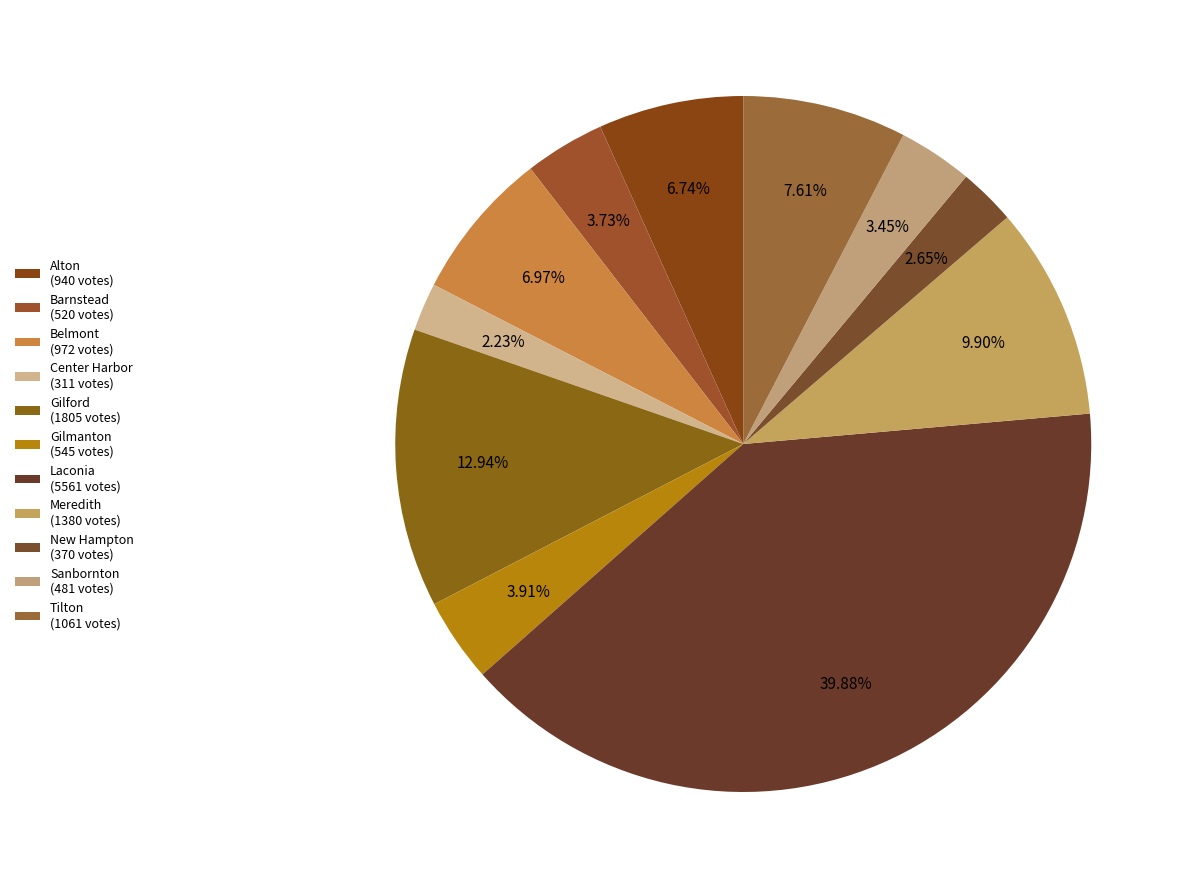

How many slices are in this pie chart?

11